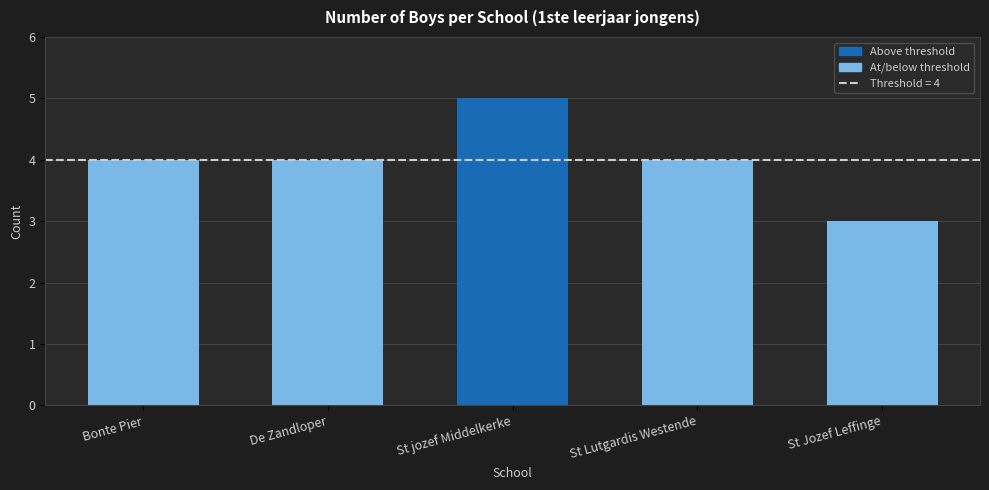

Reading left to right, list all the values displayed in this chart.

4	4	5	4	3